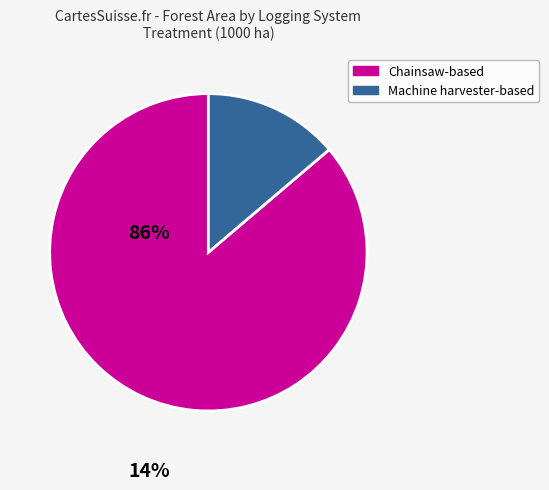

How many slices are in this pie chart?

2